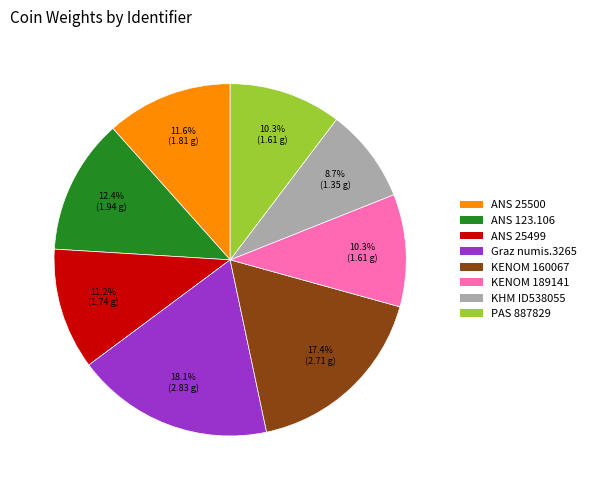

Does any single category account for the majority?

No